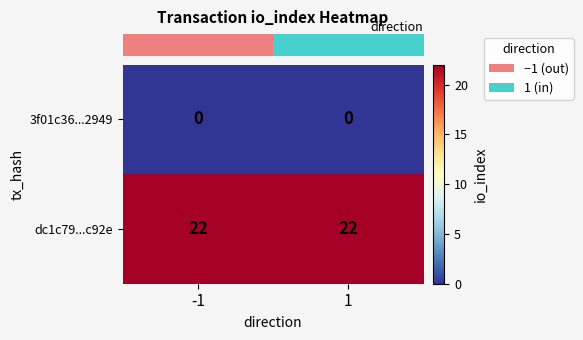

The 3f01c36...2949 series shows 0 at -1. True or false?

True